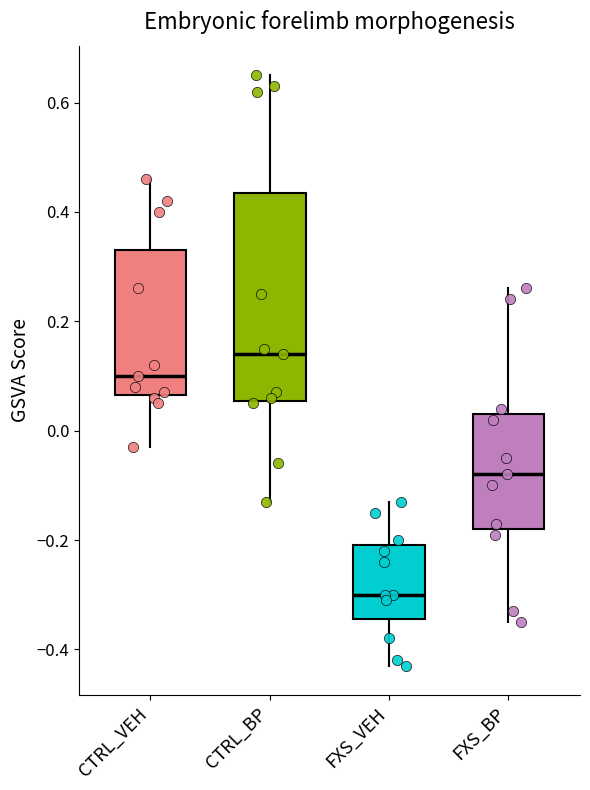

Which box is the tallest, from its lower edge to its upper edge?

CTRL_BP